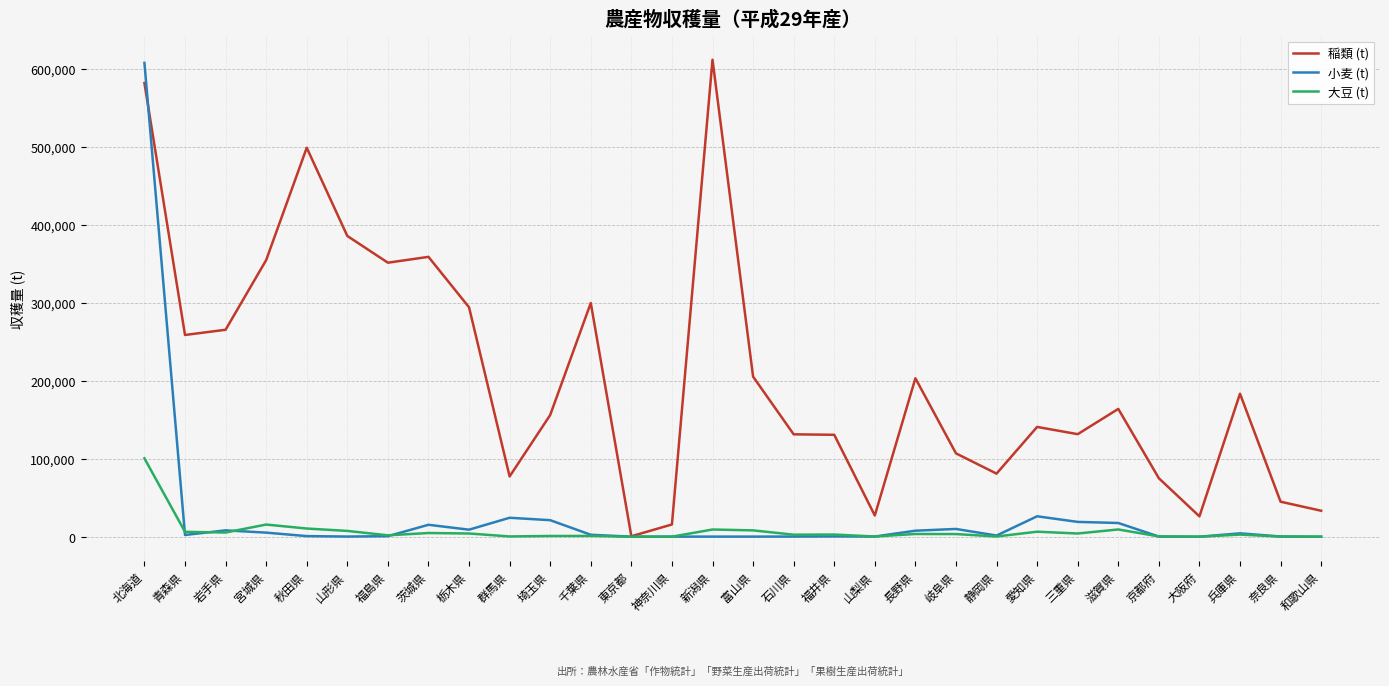

What is the greatest value displayed?

611700